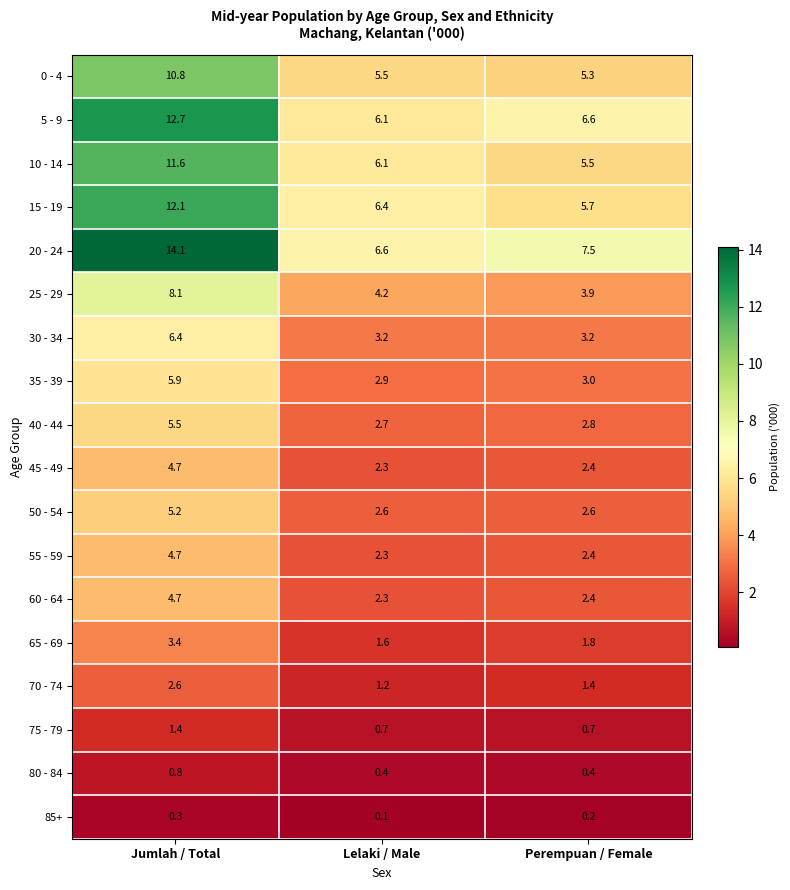

Which series has the widest spread of values?

20 - 24